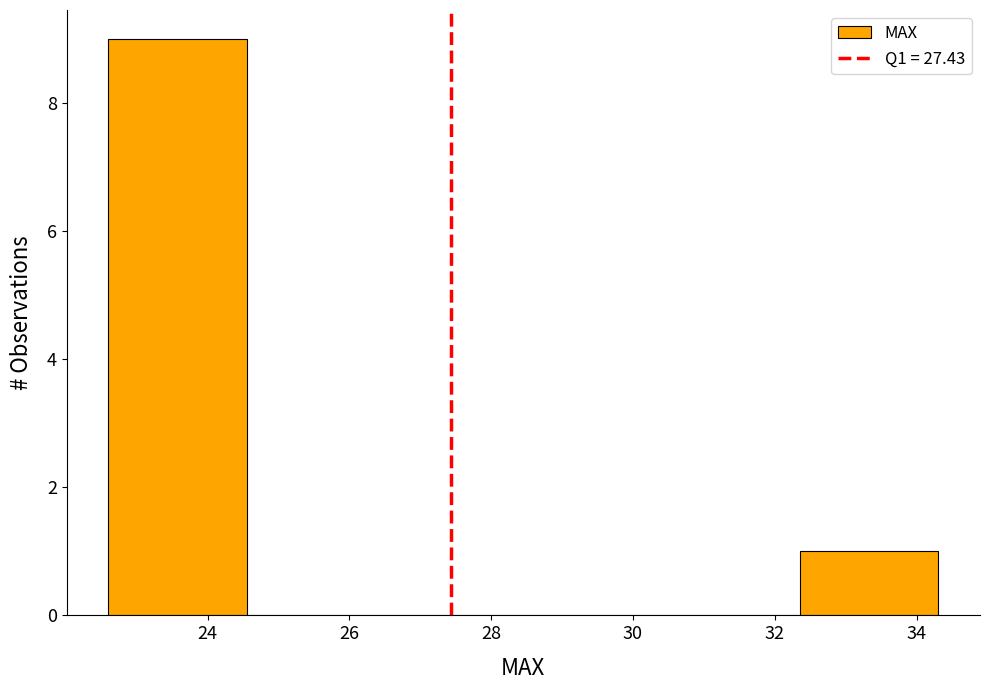

Over which range of the x-axis is the bar tallest?

22.6 to 24.6